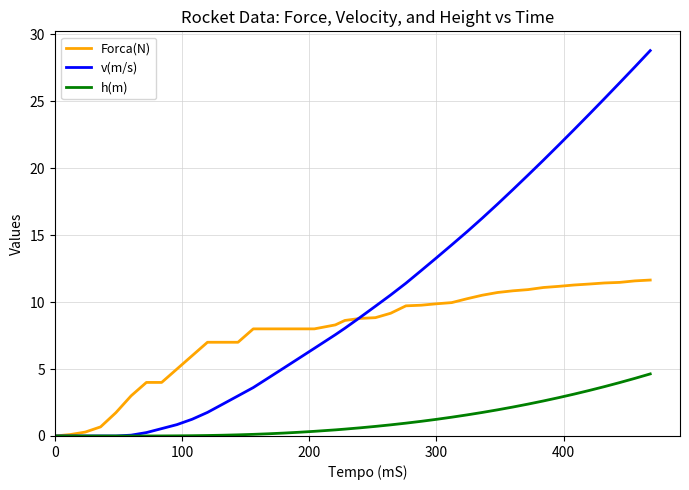

Rank the series by their maximum value, from lowest to highest.

h(m), Forca(N), v(m/s)